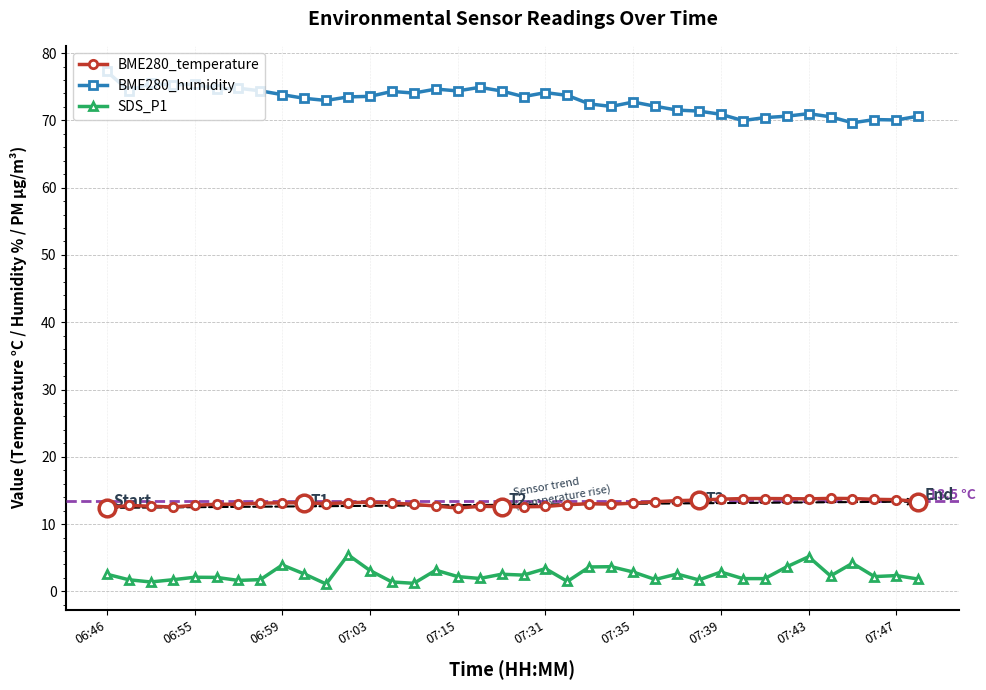

True or false: SDS_P1 and BME280_humidity cross at least once.

False